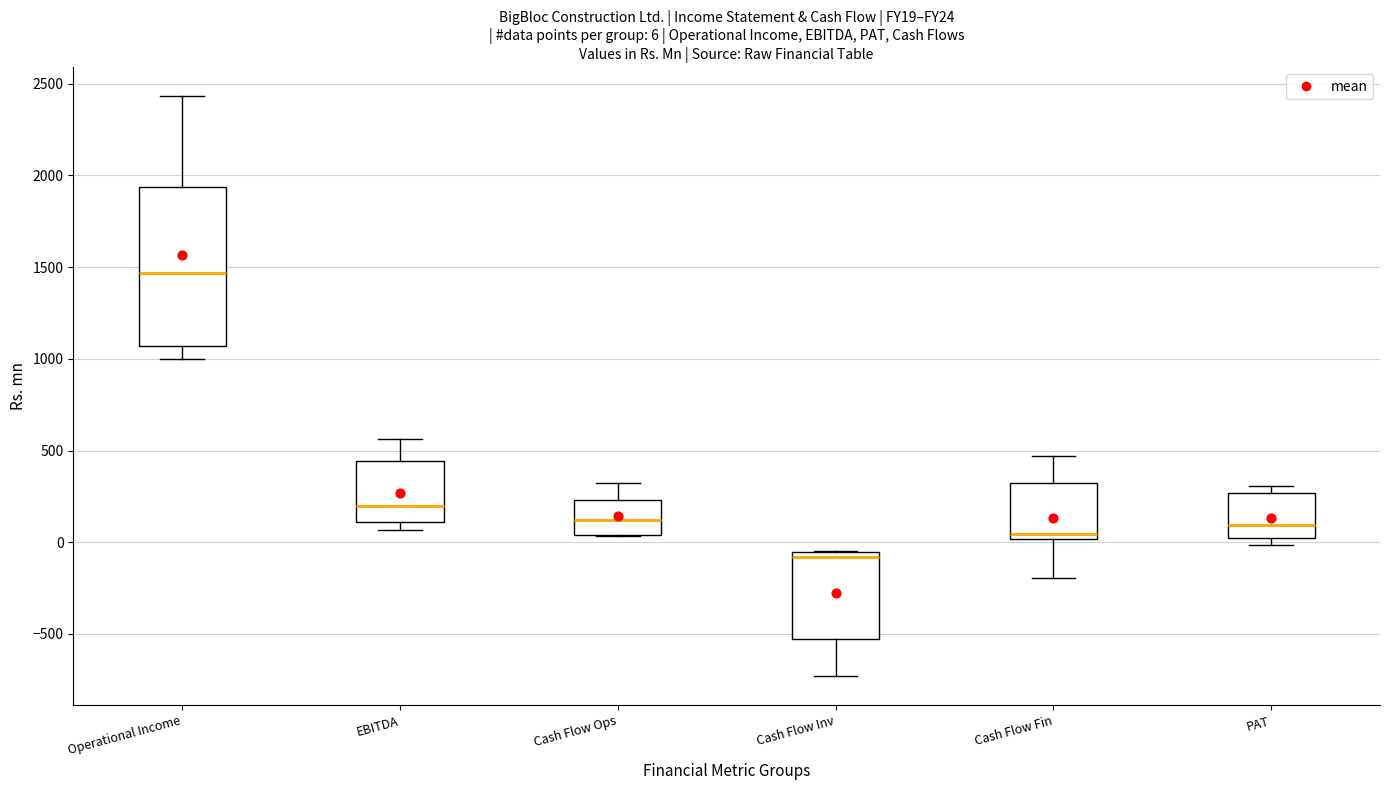

Which box has the lowest median line?

Cash Flow Inv